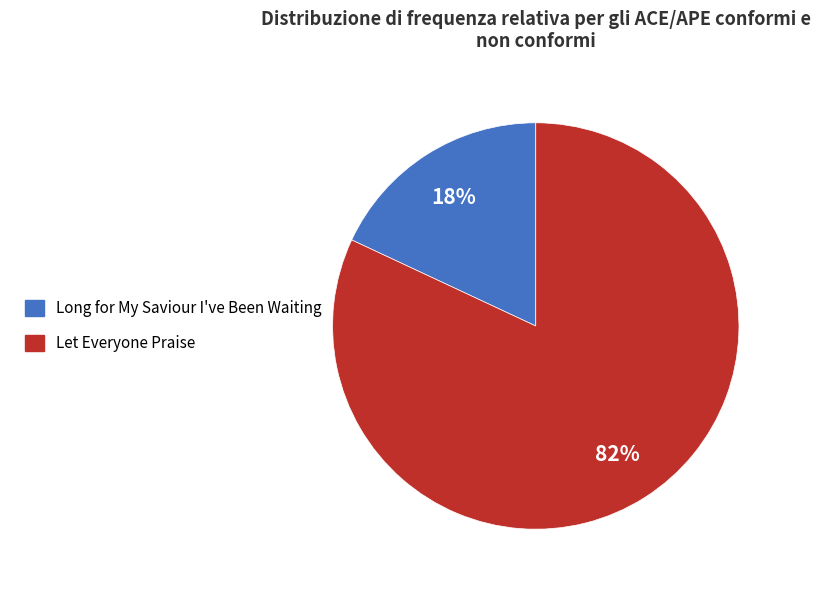

Which slice is the smallest?

Long for My Saviour I've Been Waiting